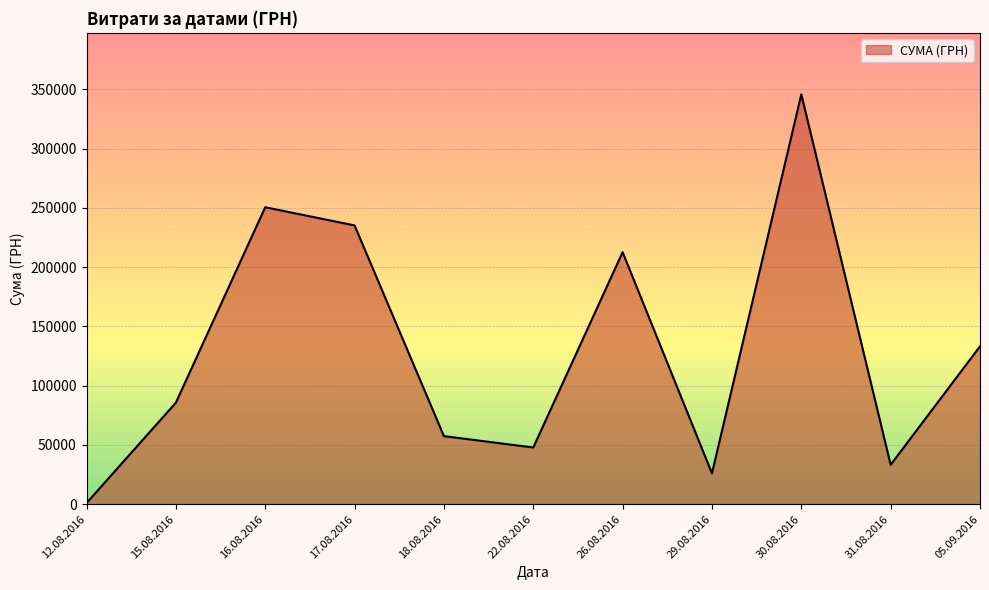

What is the difference between the maximum and minimum values?

344689.0